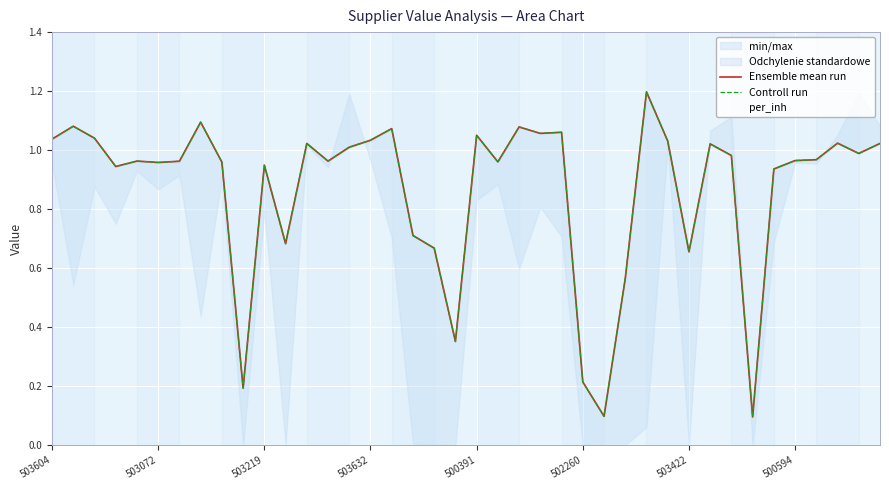

How many lines are shown in the chart?

2